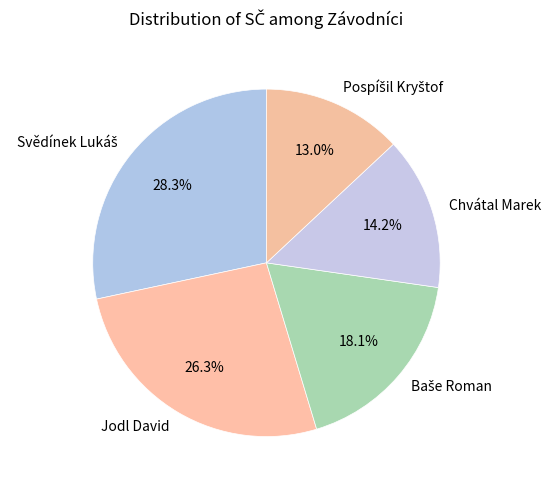

Is there any slice that represents more than half of the pie?

No